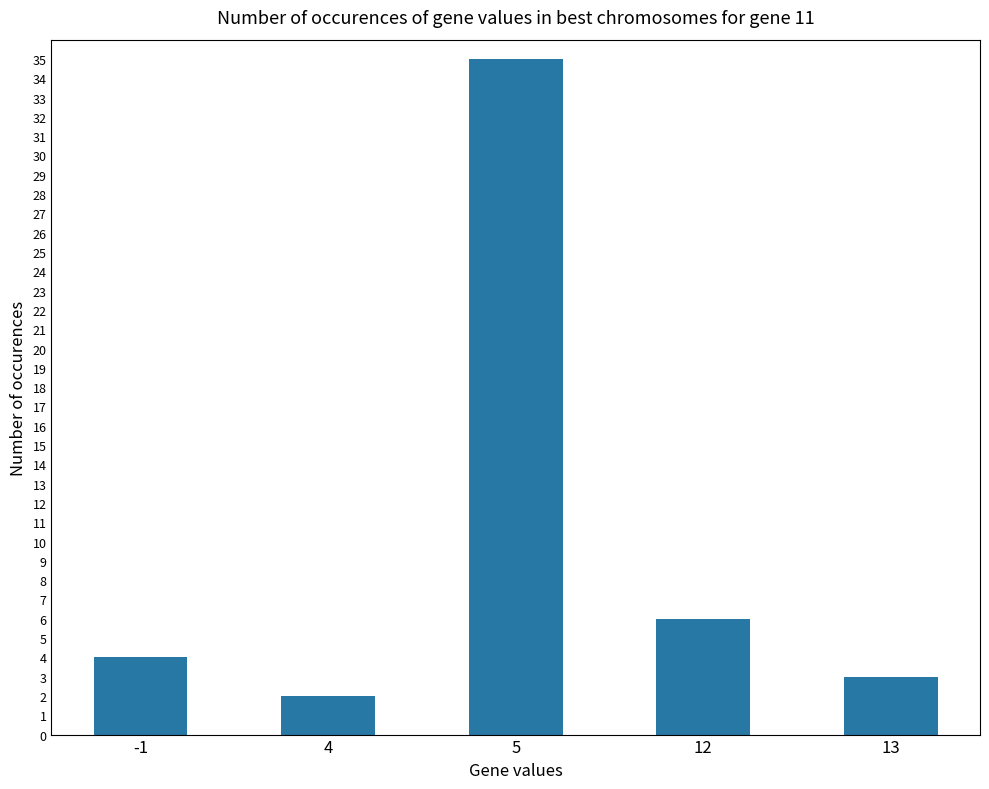

List the labels in order of value, largest first.

5, 12, -1, 13, 4